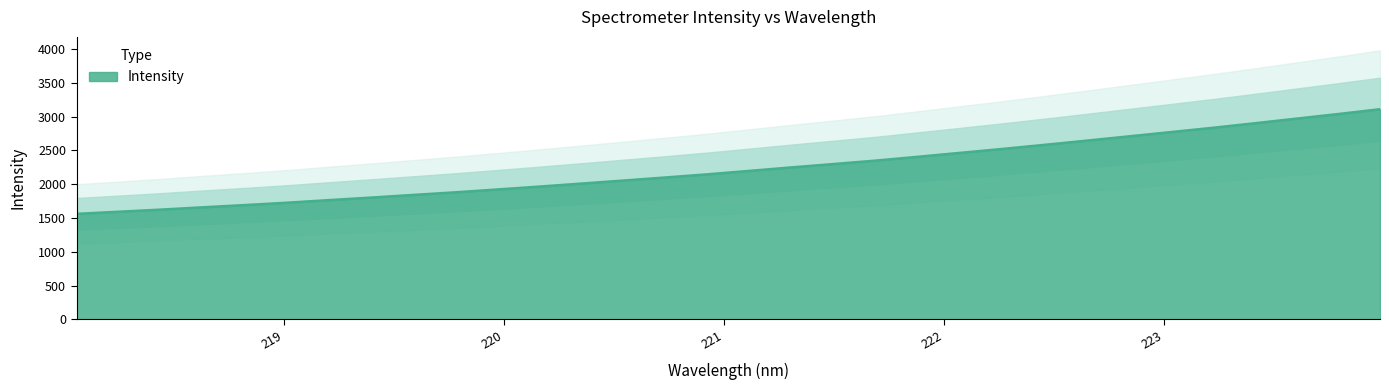

Reading right to left, transcribe all the data shown in this chart.

3109.1	3037.5	2968.9	2900.2	2833.1	2769.7	2706.4	2643.4	2581.4	2521.2	2463.3	2405.9	2349.3	2298.9	2249.2	2197.7	2146.7	2099.9	2054.5	2009.5	1965.1	1922.3	1880.4	1841.7	1802.6	1765.2	1726.5	1691.9	1658.8	1624.4	1593.0	1562.0